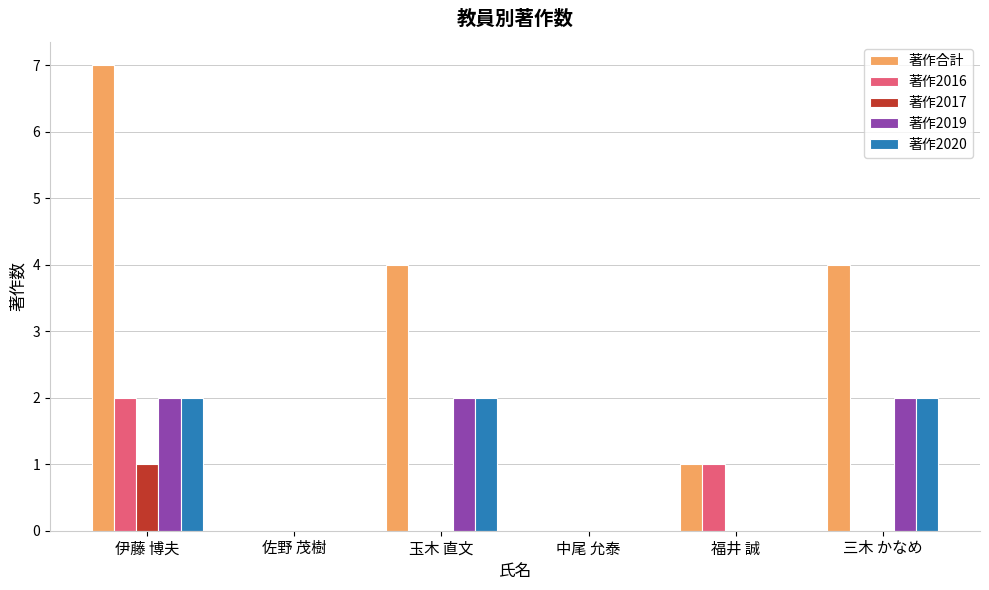

Which category has the highest value across all series?

伊藤 博夫